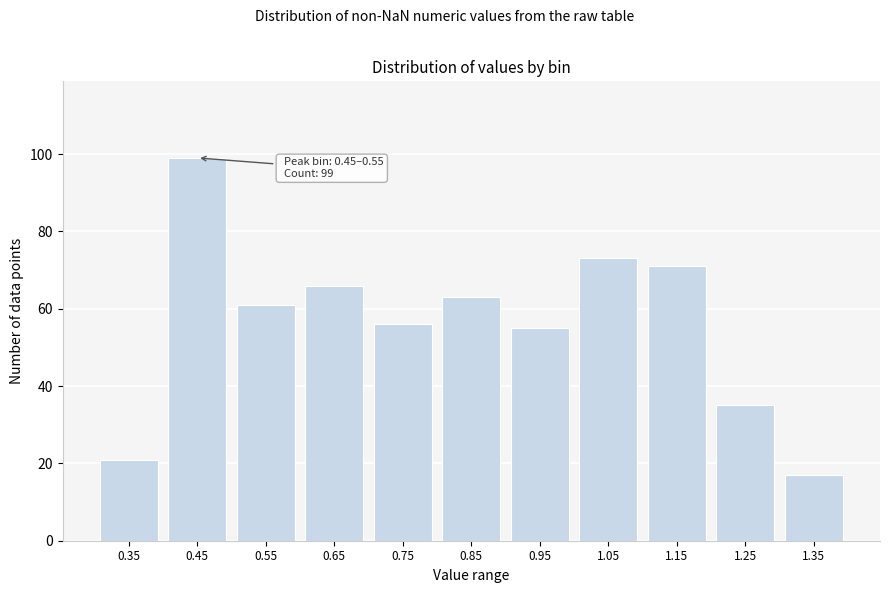

Reading left to right, list all the values displayed in this chart.

21	99	61	66	56	63	55	73	71	35	17